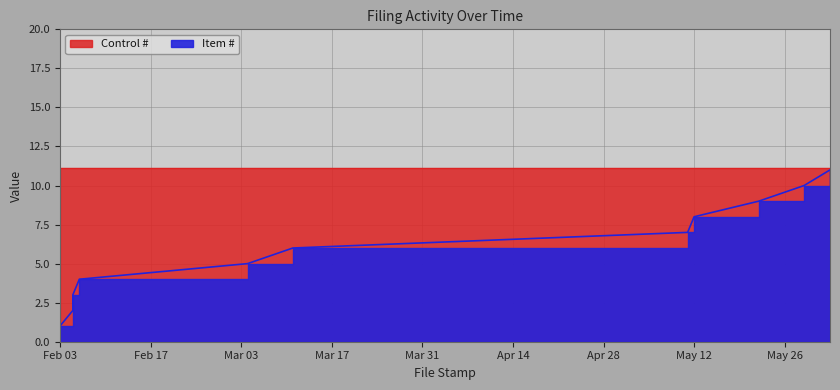

List the labels in order of value, smallest first.

2015-02-03, 2015-02-05, 2015-02-05, 2015-02-06, 2015-03-04, 2015-03-11, 2015-05-11, 2015-05-12, 2015-05-22, 2015-05-29, 2015-06-02